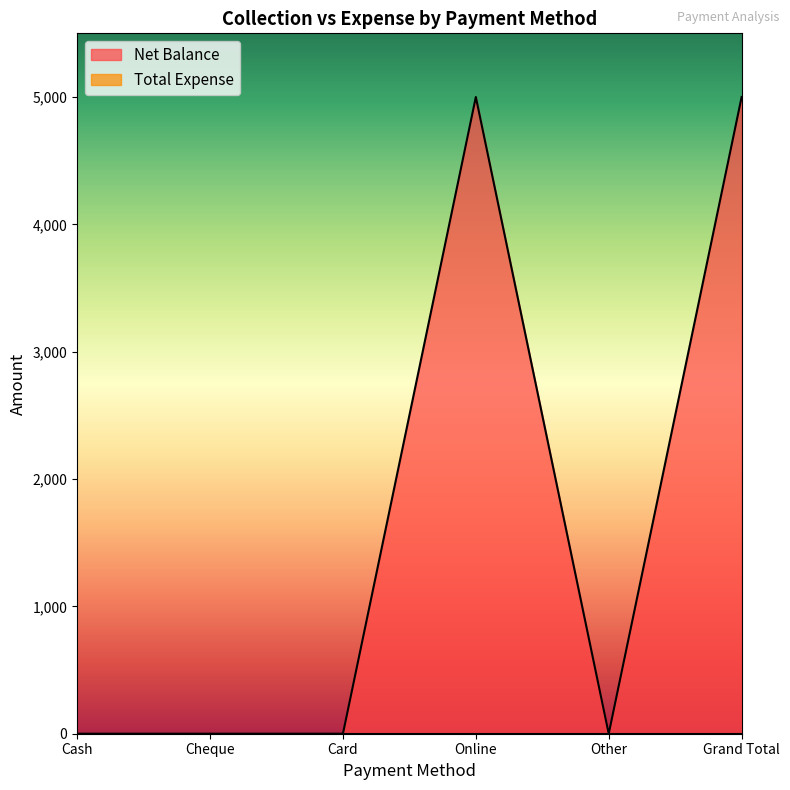

What is the difference between the maximum and second lowest values?

5000